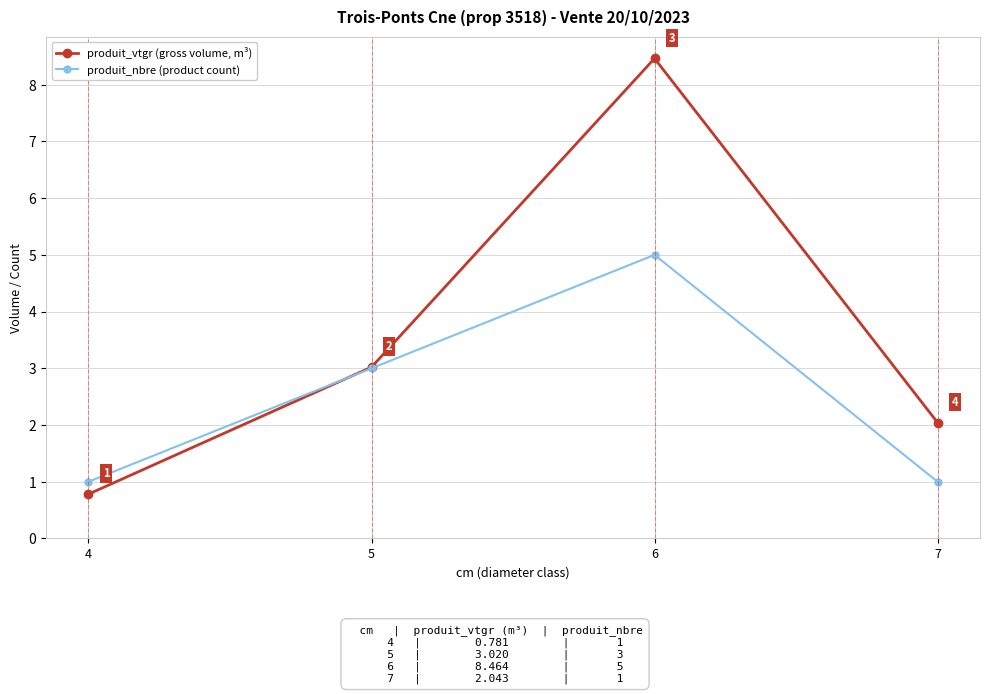

What is the sum of all produit_nbre (product count) values?

10.0